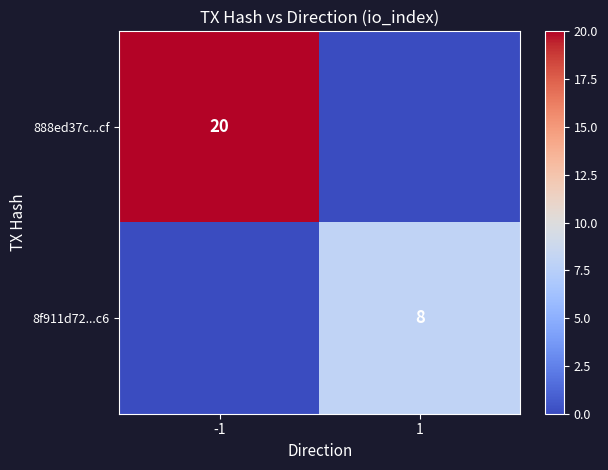

Which category has the highest value across all series?

-1